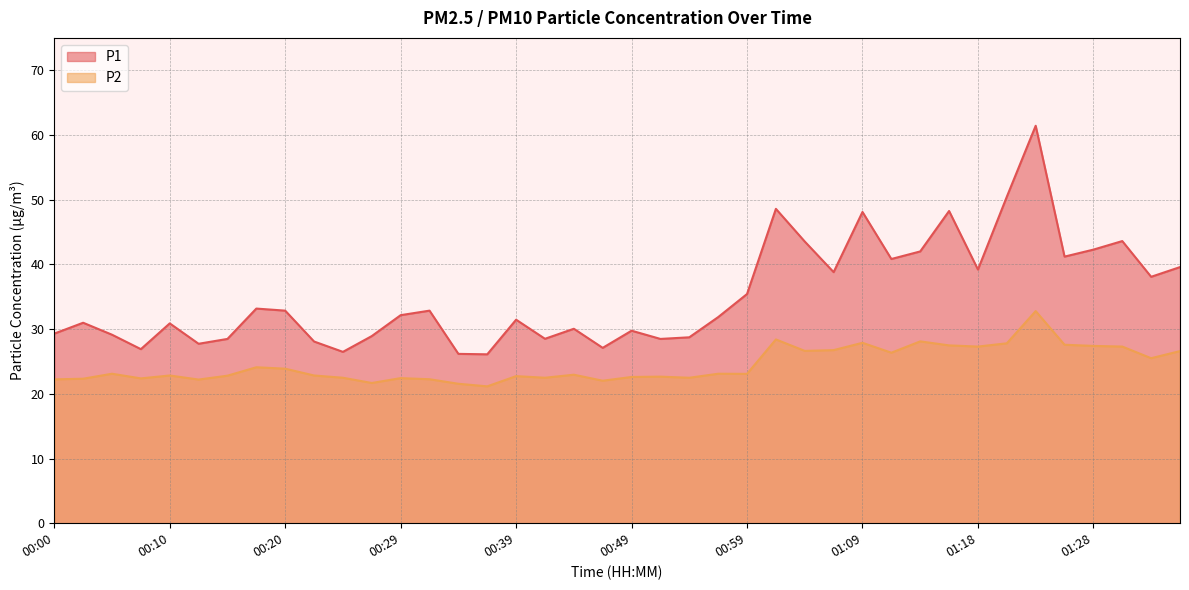

What is the approximate value of P2 at 00:59?

23.1